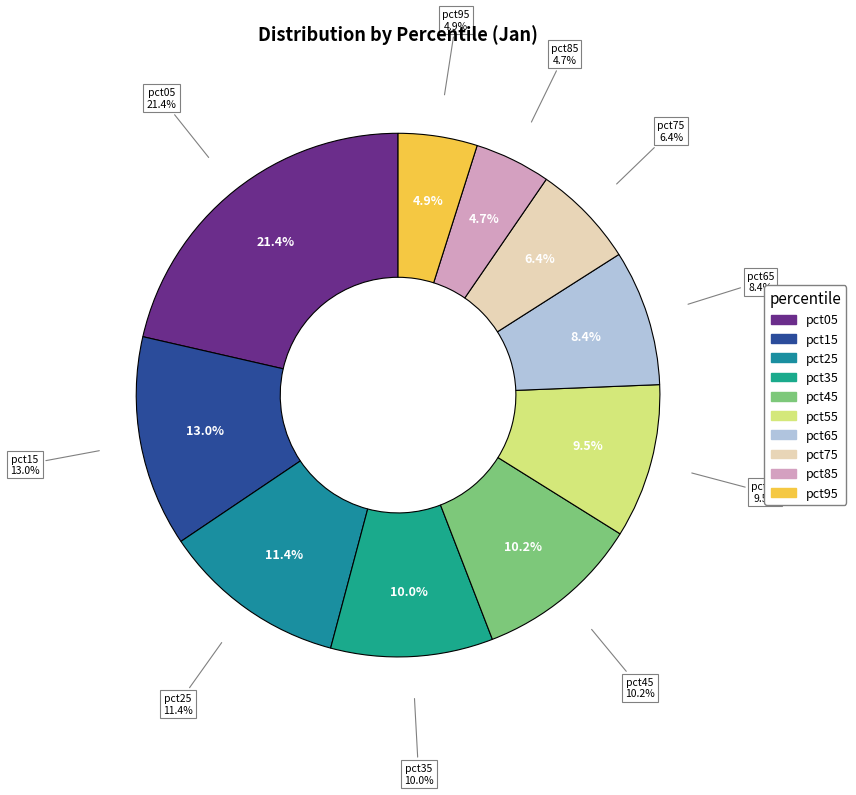

Is there a majority slice in this chart?

No